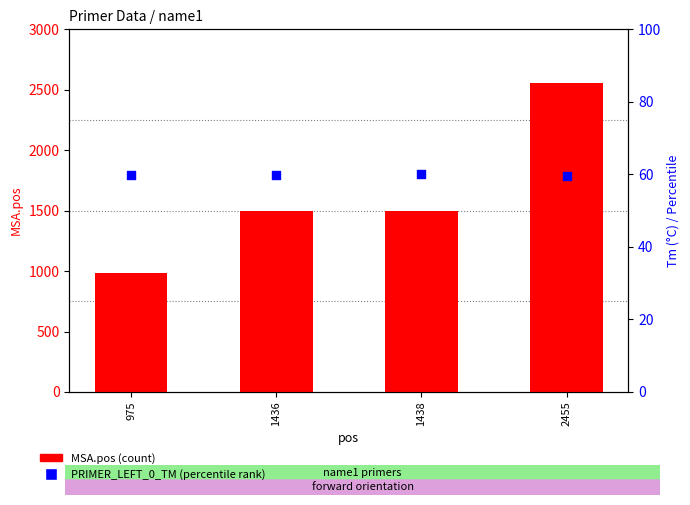

Which series reaches the maximum Y coordinate?

MSA.pos (count)